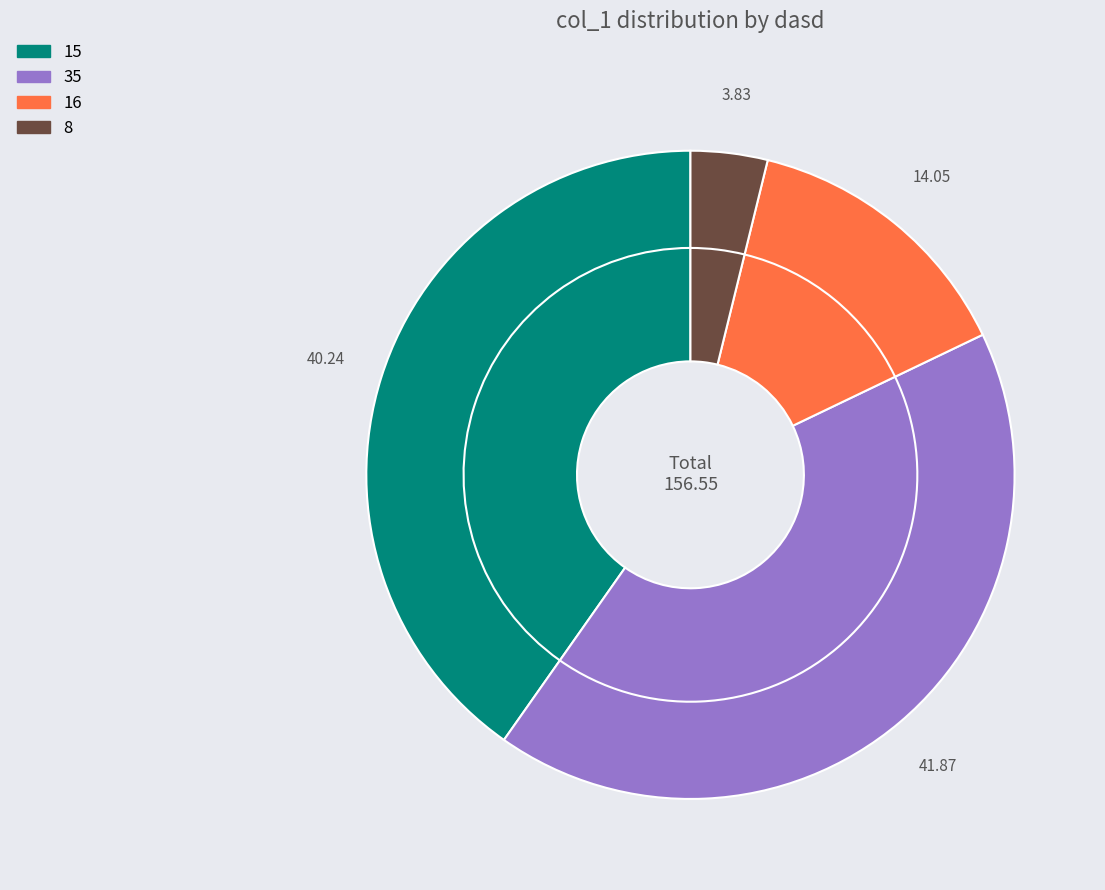

Rank the categories by value from highest to lowest.

35, 15, 16, 8